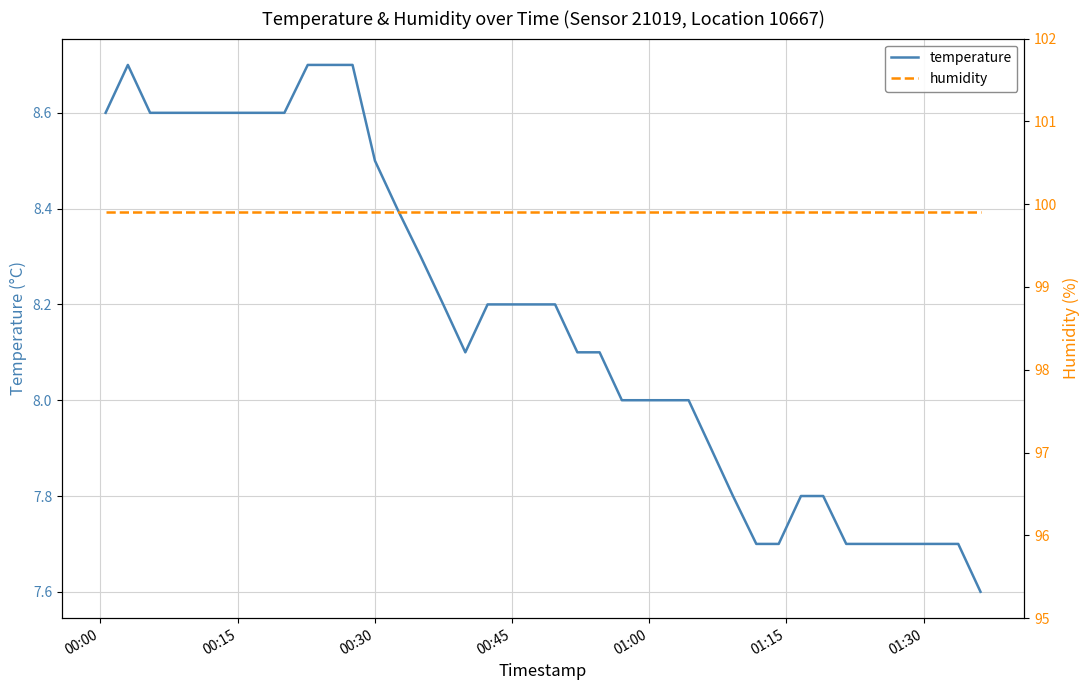

What is the greatest value displayed?

99.9